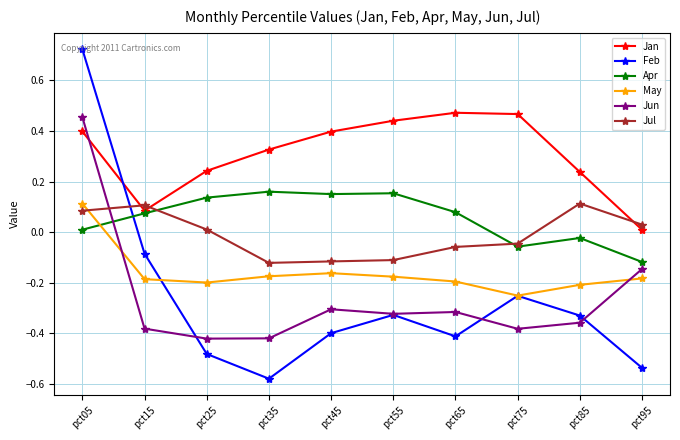

How many categories are shown in the chart?

10